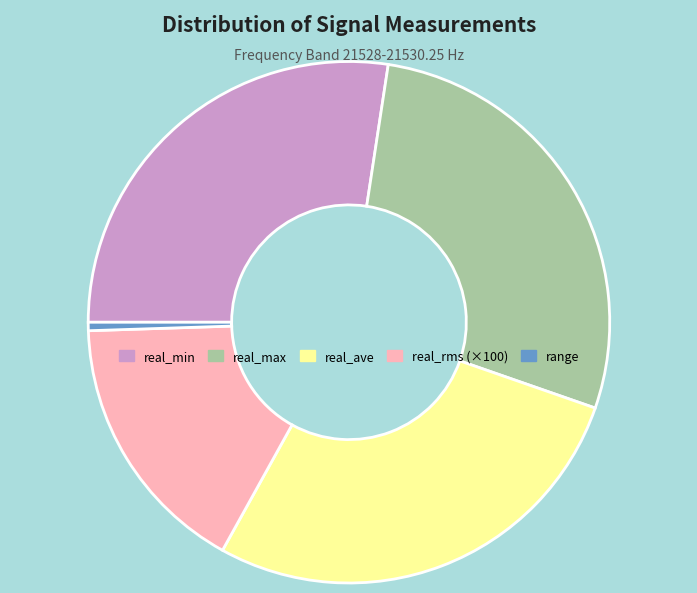

Approximately how many times larger is the value at real_rms (×100) compared to real_max?

0.6